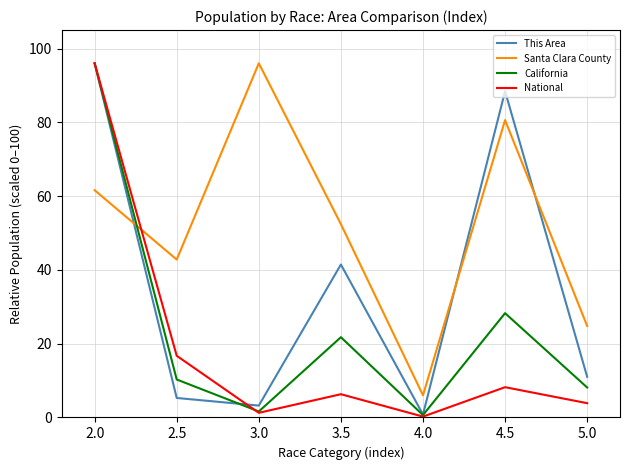

What is the approximate value of Santa Clara County at 3.5?

52.4